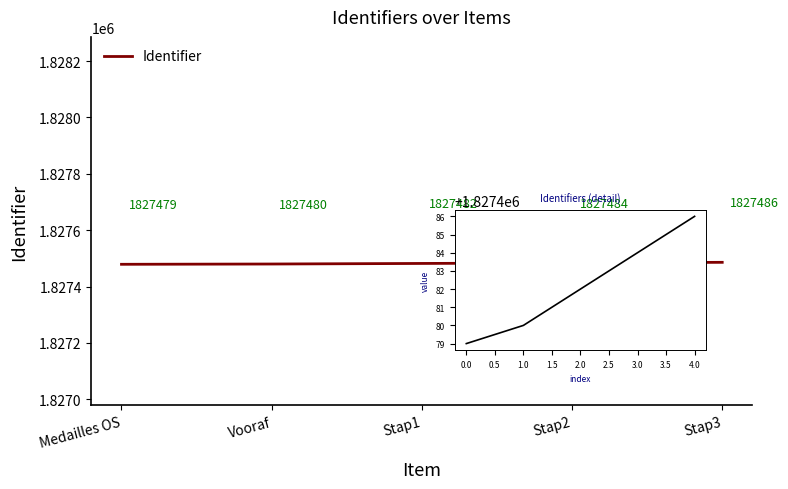

True or false: there are more than 0 points higher than both neighbors.

False